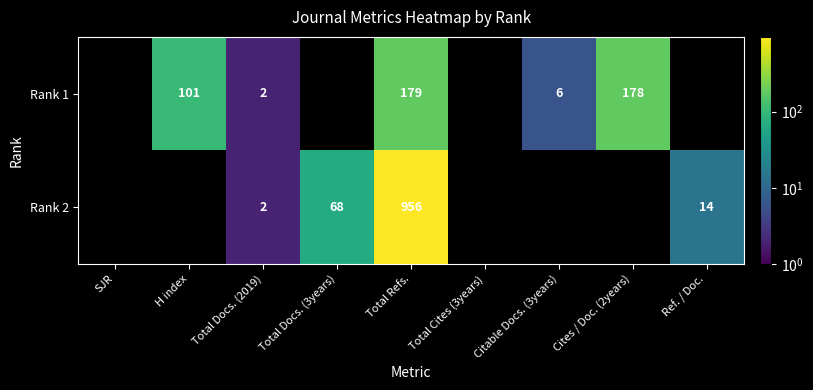

Between Total Docs. (3years) and Cites / Doc. (2years), which is larger?

Cites / Doc. (2years)